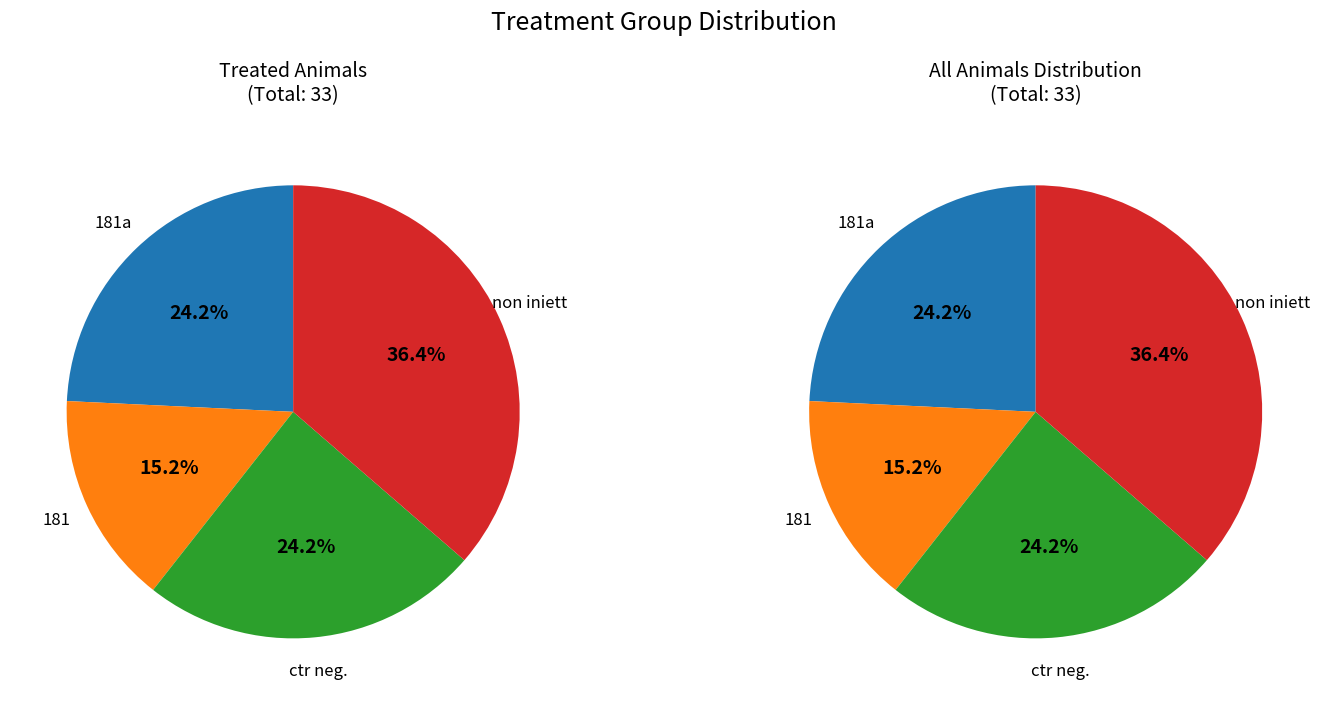

How many segments does this pie chart have?

4